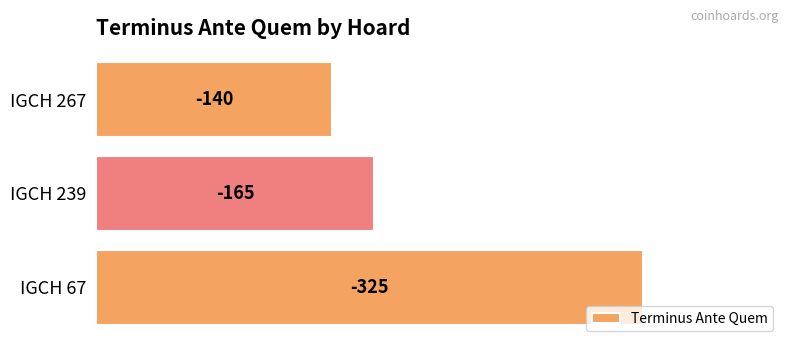

Rank the categories by value from highest to lowest.

IGCH 67, IGCH 239, IGCH 267